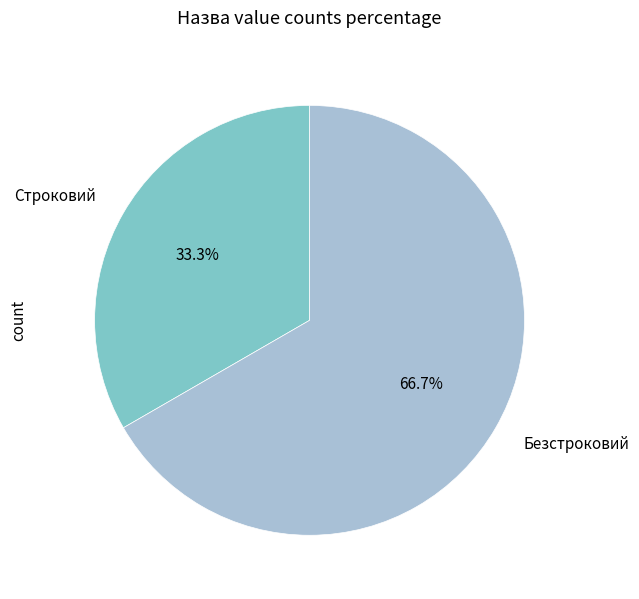

Is Строковий the majority of the pie?

No